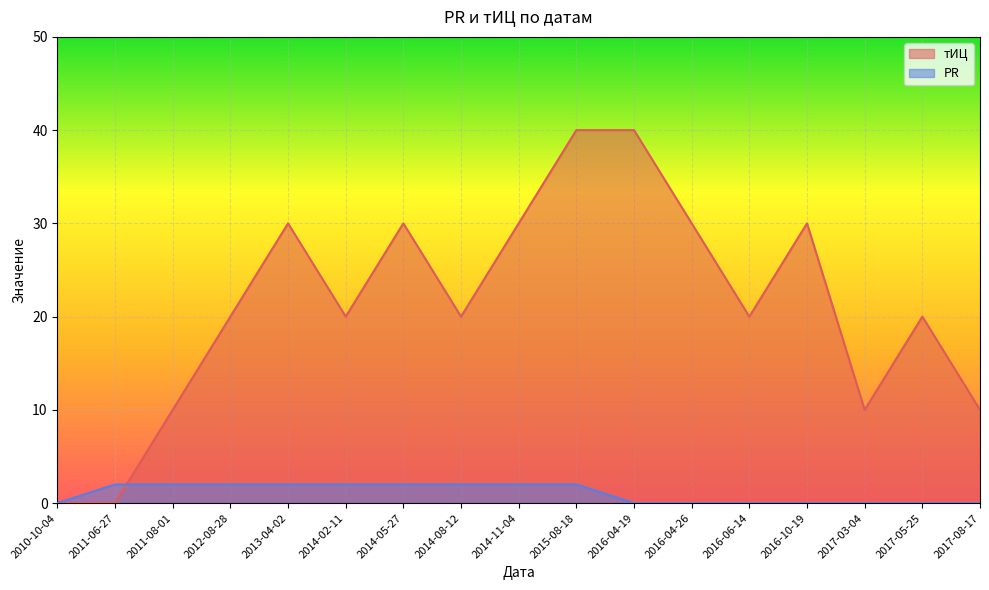

What value does the тИЦ series have at 2016-04-19, to the nearest 10?

40